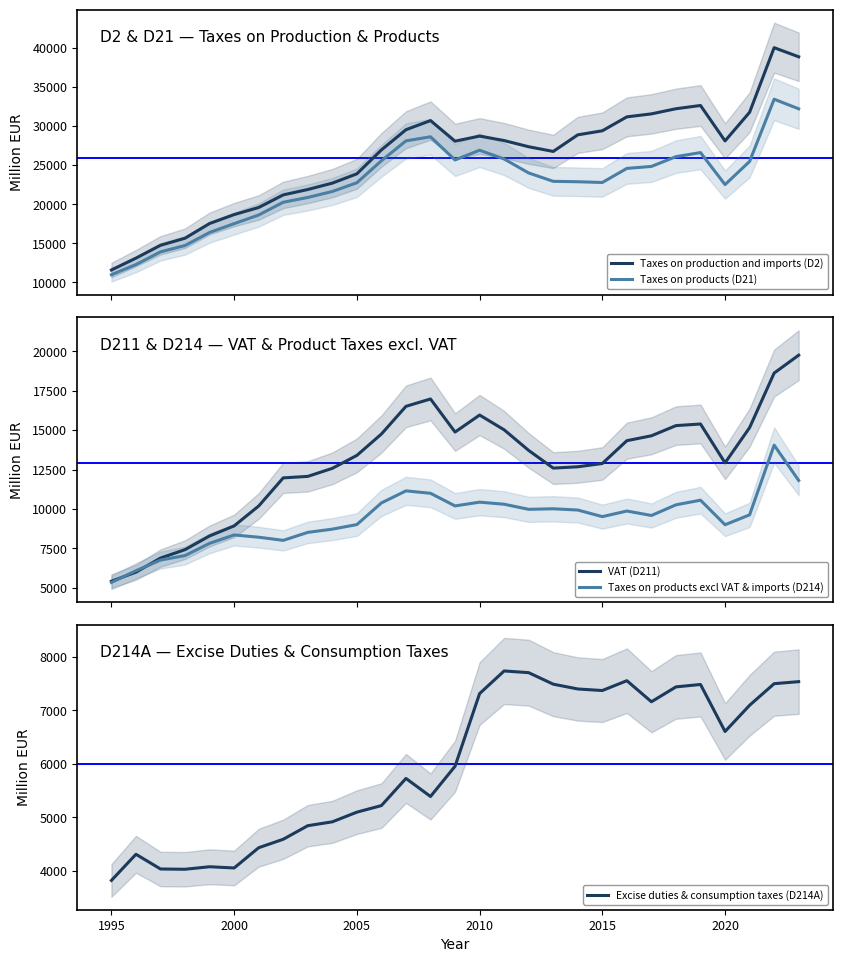

Which series has the largest range (max minus min)?

Taxes on production and imports (D2)